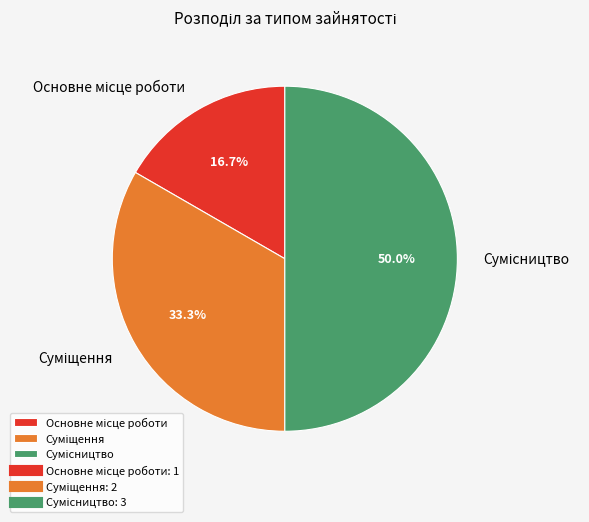

To the nearest percent, what is the difference between the largest and smallest slice percentages?

33%